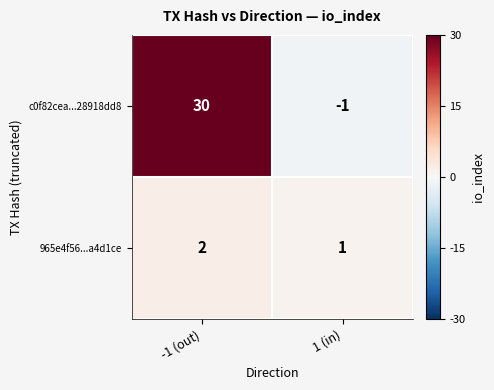

The 965e4f56...a4d1ce series shows 0 at -1 (out). True or false?

False